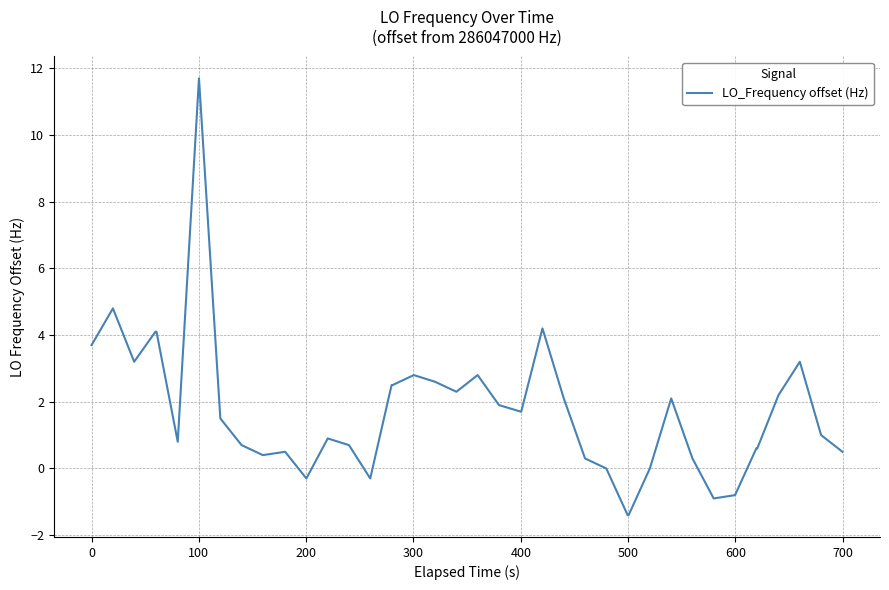

What is the difference between the maximum and minimum values?

13.1